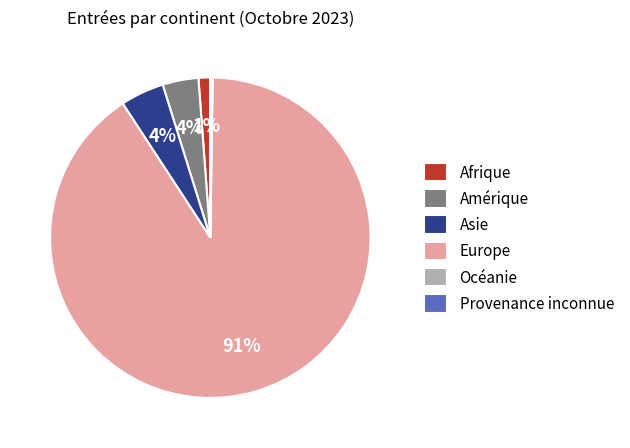

What is the largest slice in the pie chart?

Europe